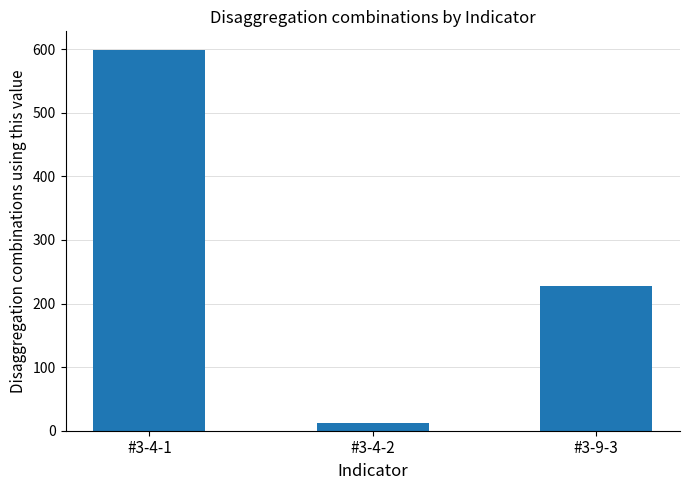

What is the ratio of the value at #3-4-2 to the value at #3-9-3?

0.1